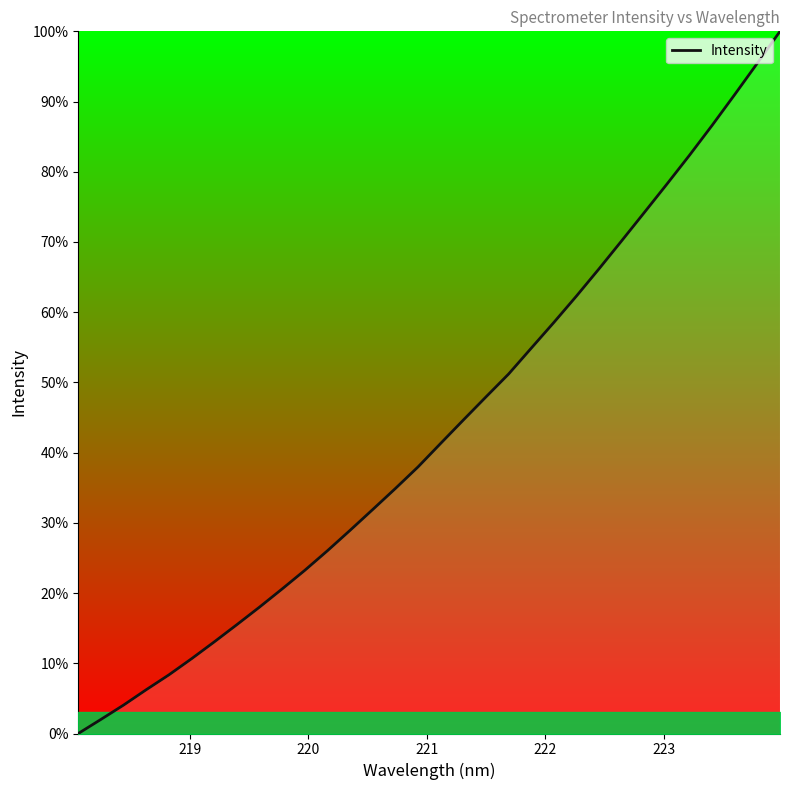

What is the greatest value displayed?

100.0